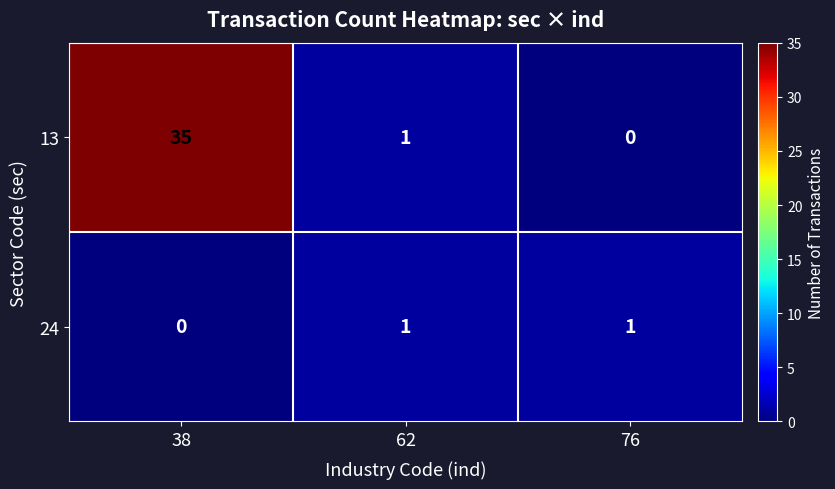

How many categories are shown in the chart?

3